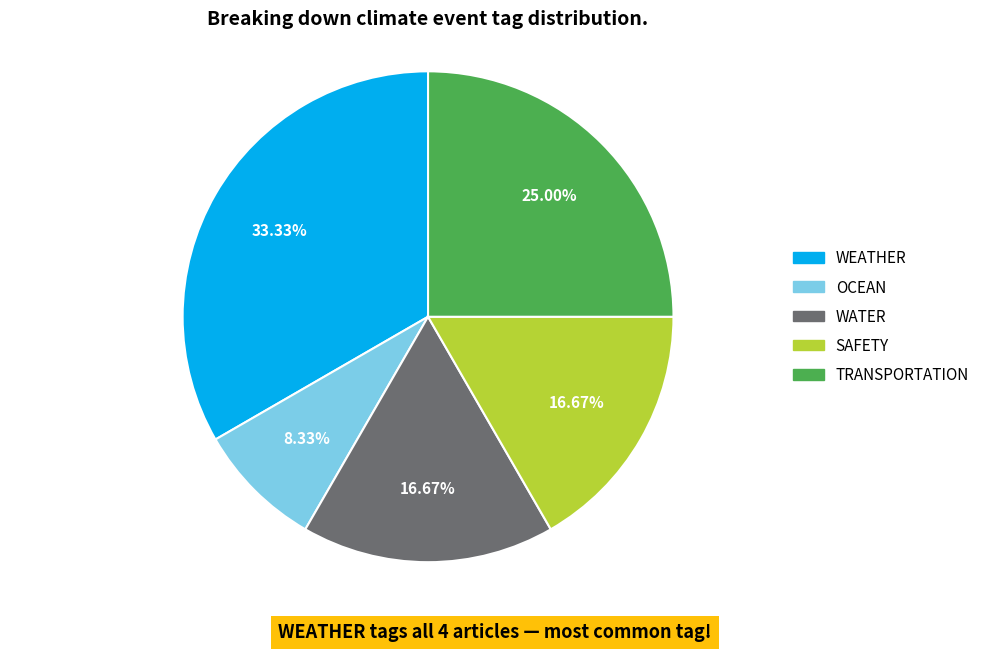

Does any single category account for the majority?

No